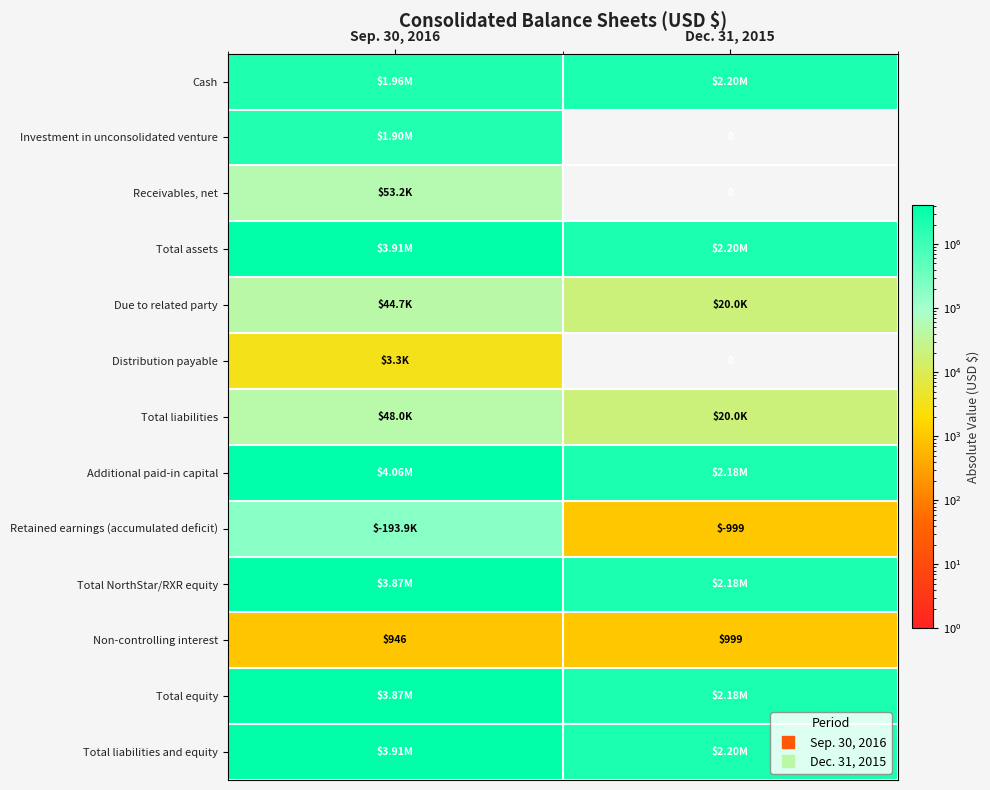

What value does the Additional paid-in capital series have at Dec. 31, 2015?

2178587